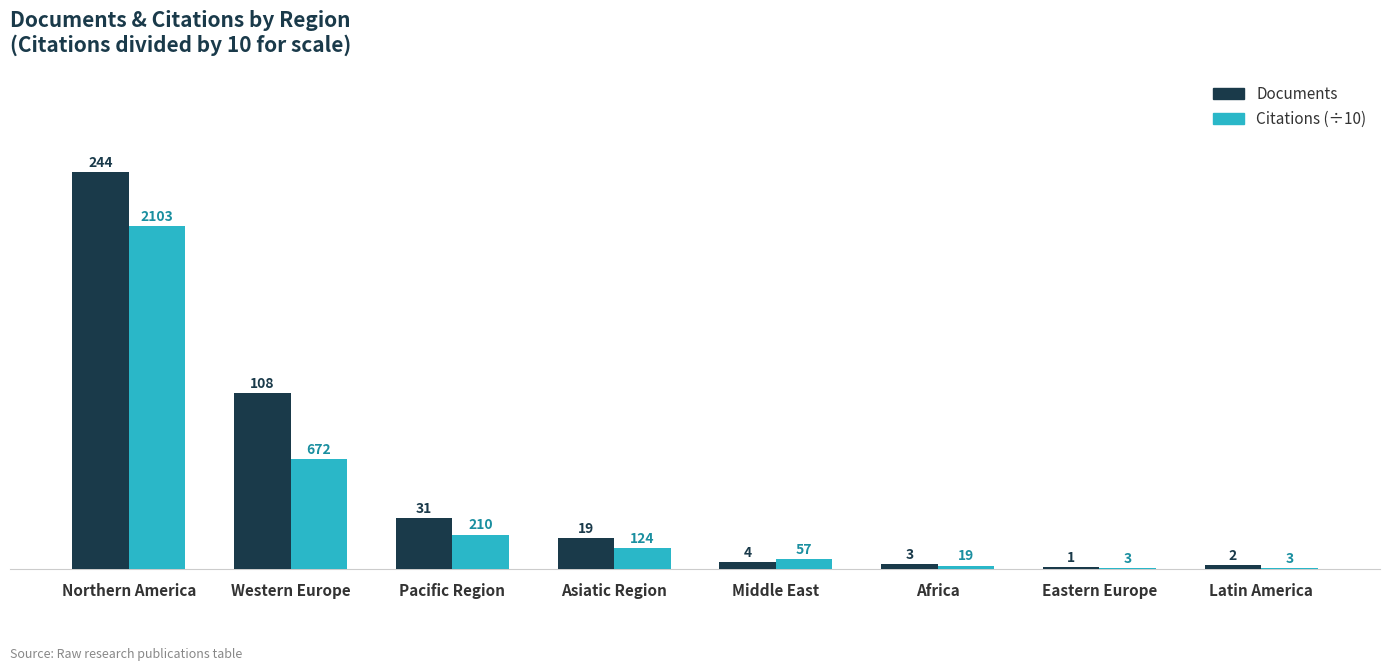

True or false: Citations (÷10) has a value of 0.3 at Latin America.

True